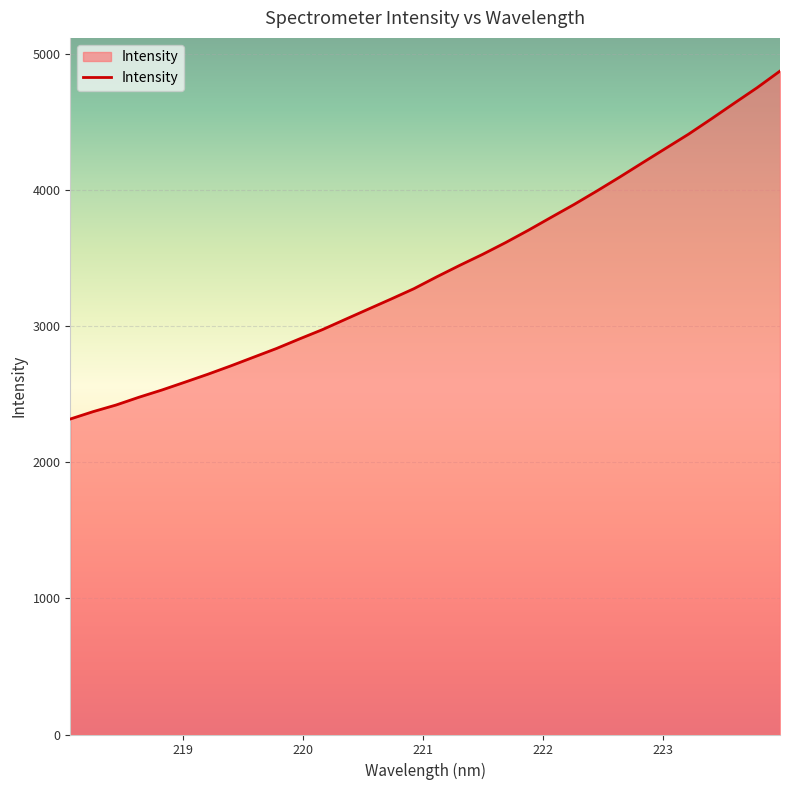

What is the difference between the second highest and second lowest values?

2380.1